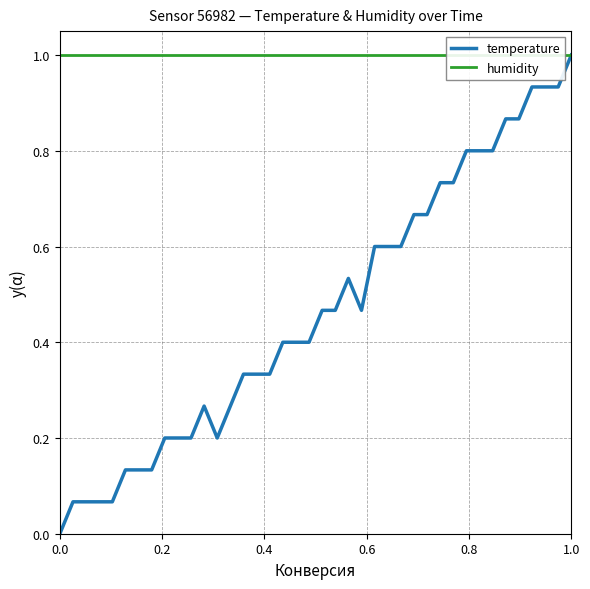

Which series has the widest spread of values?

temperature